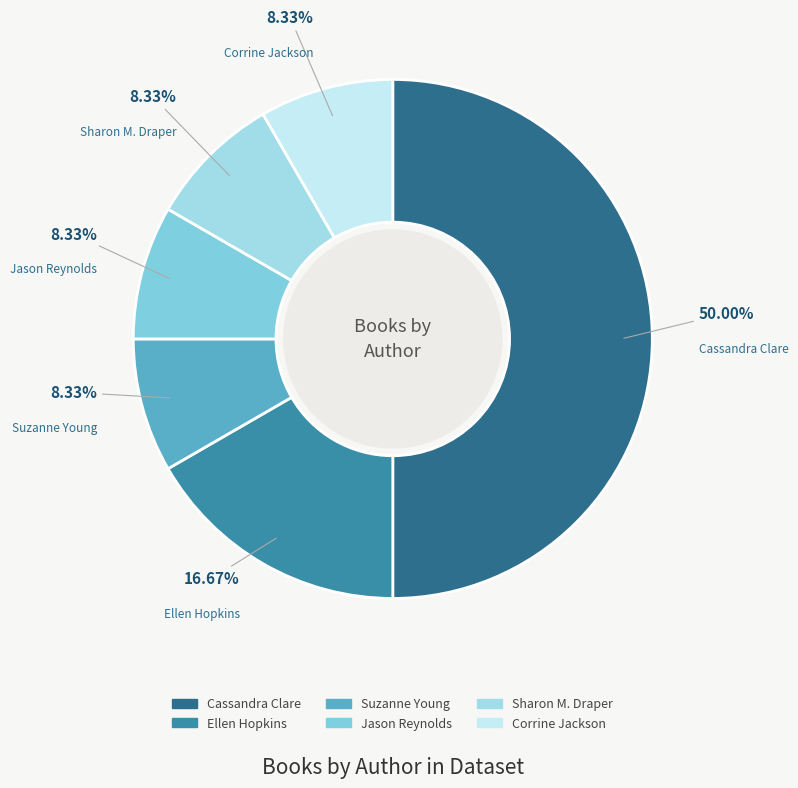

Does Corrine Jackson represent more than half of the total?

No